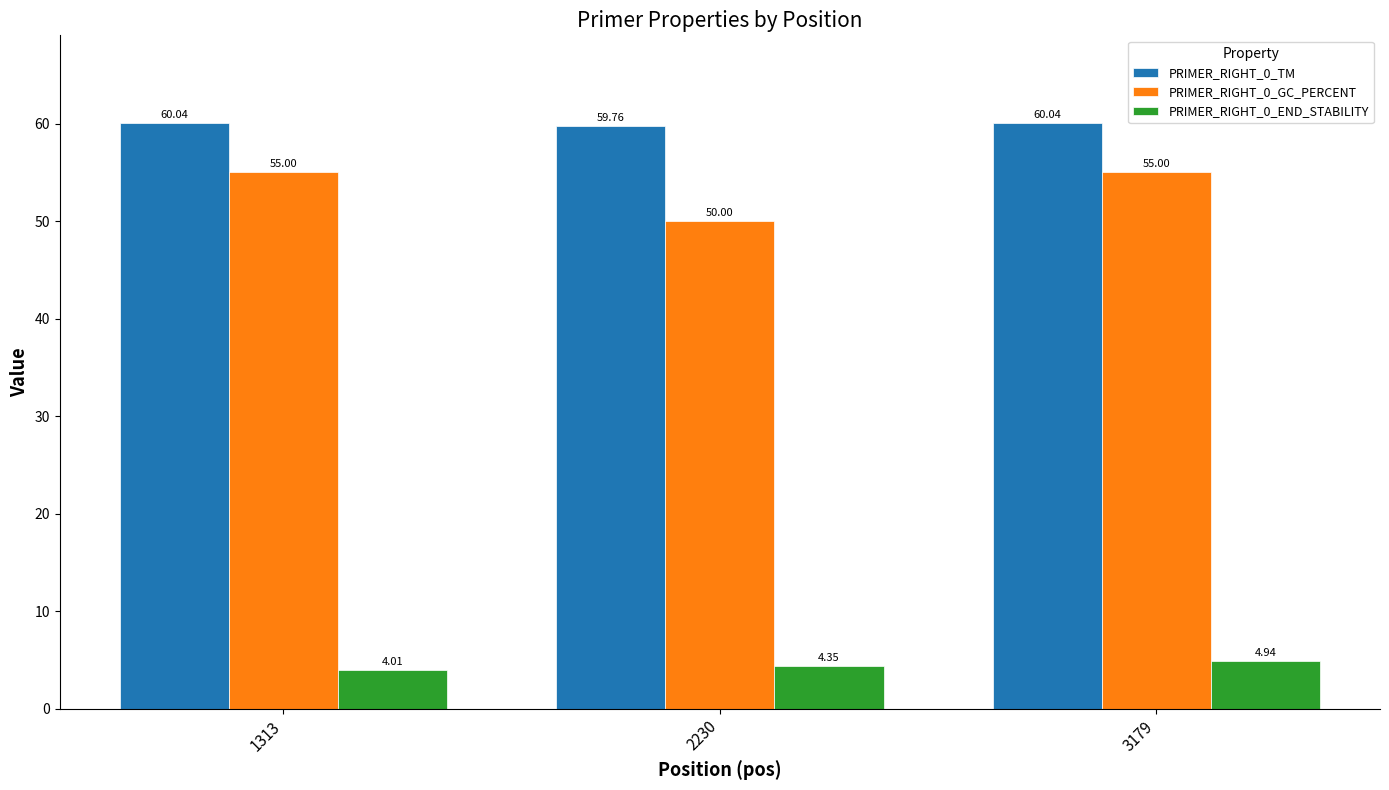

How many values in the PRIMER_RIGHT_0_GC_PERCENT series are below 55?

1